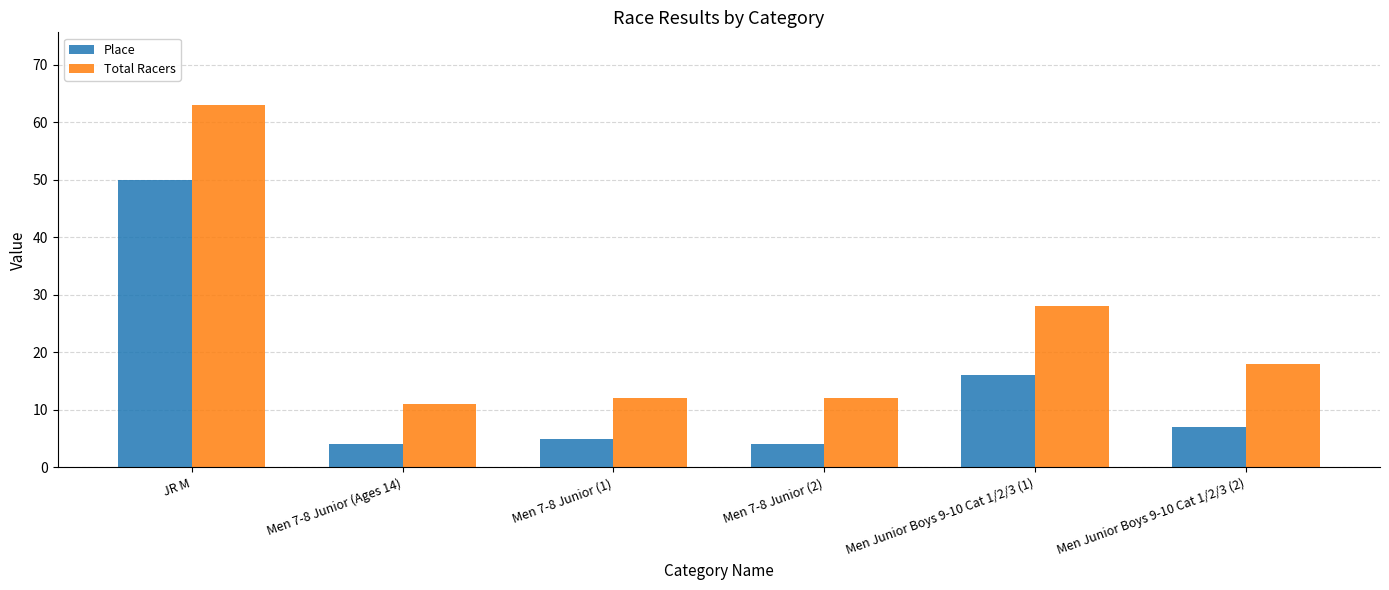

True or false: Total Racers has a value of 12 at Men 7-8 Junior (2).

True